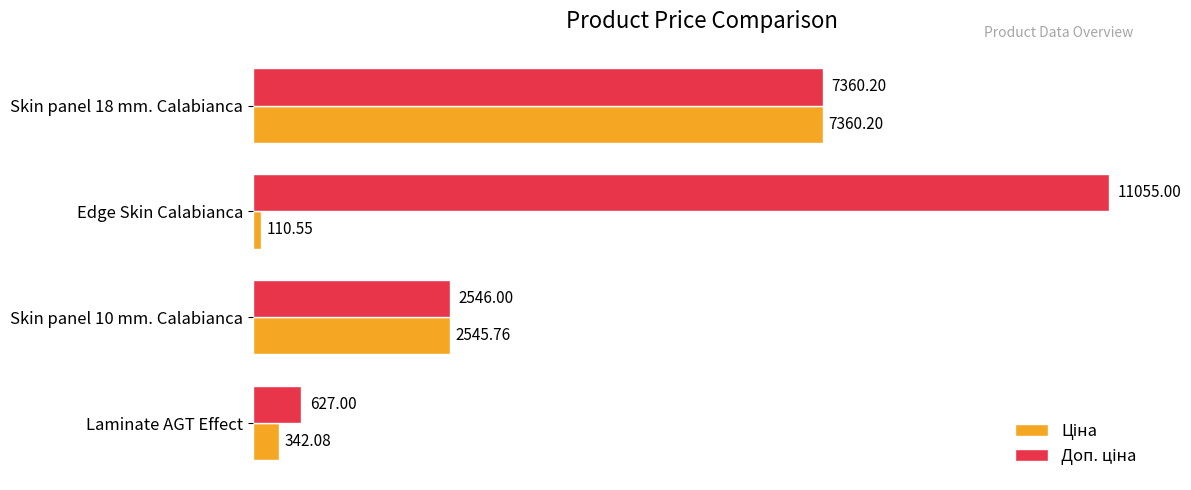

At which category does the chart reach its peak across all series?

Edge Skin Calabianca